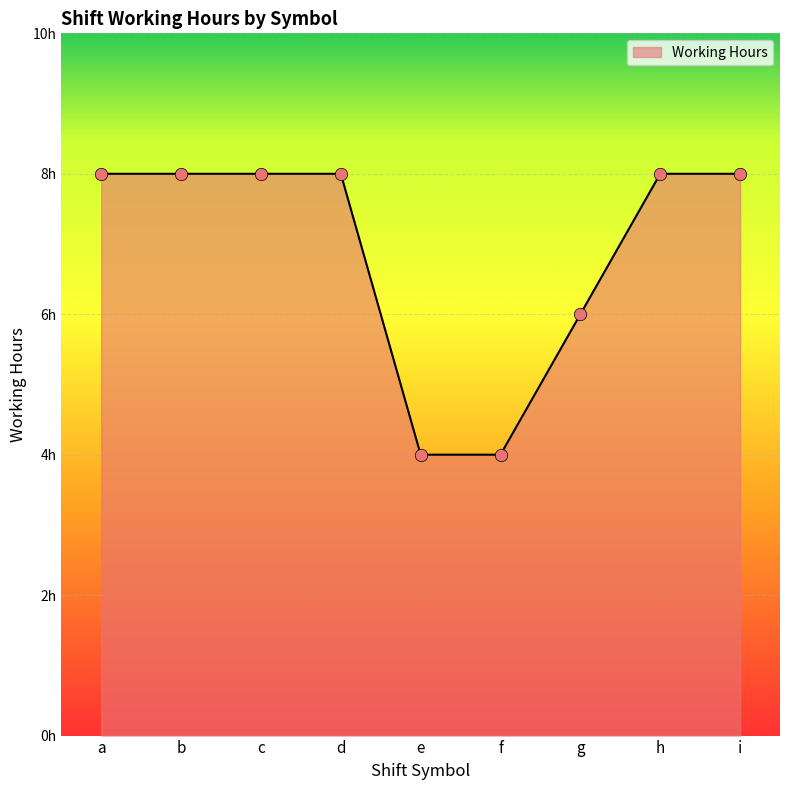

Approximately how many times larger is the value at e compared to c?

0.5